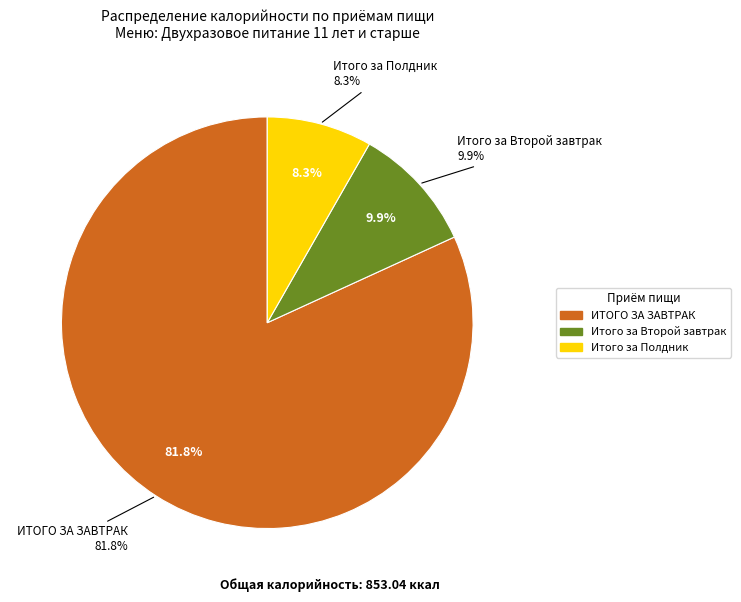

Is it true that Ужин is 0% of the pie?

True